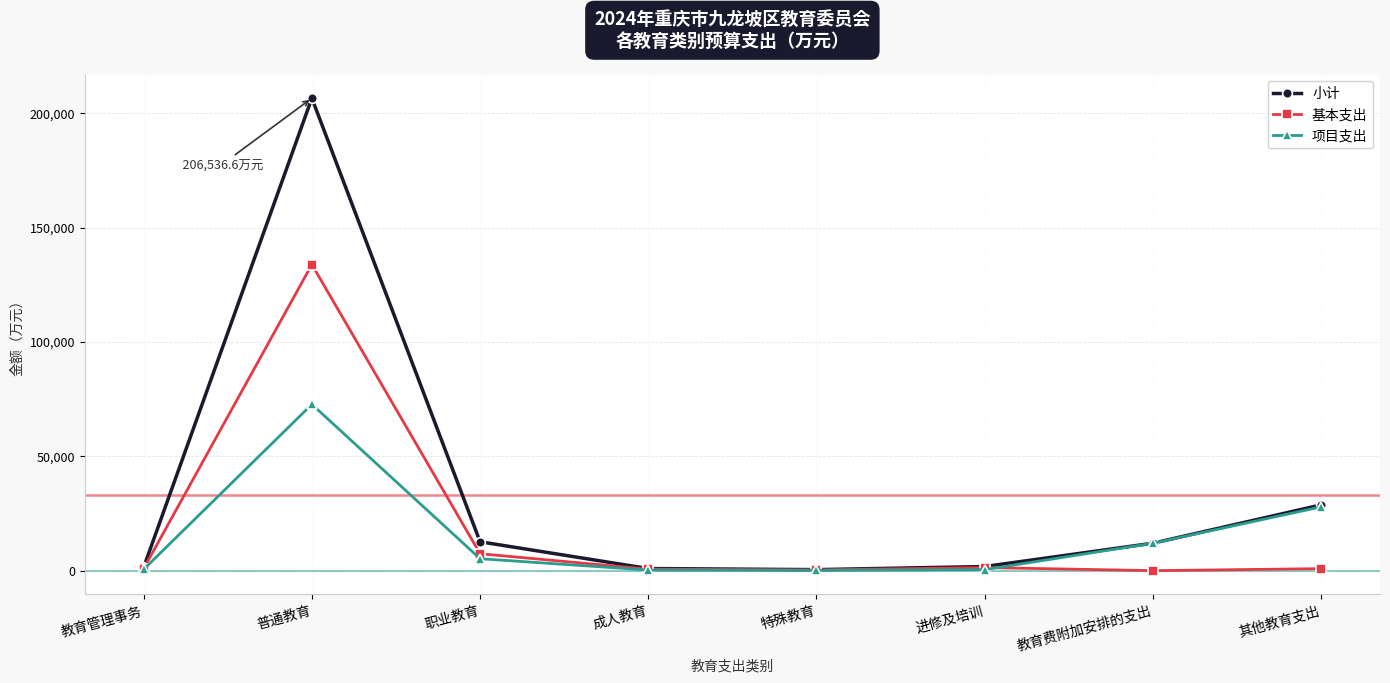

How many data points in 项目支出 are less than 5223?

4